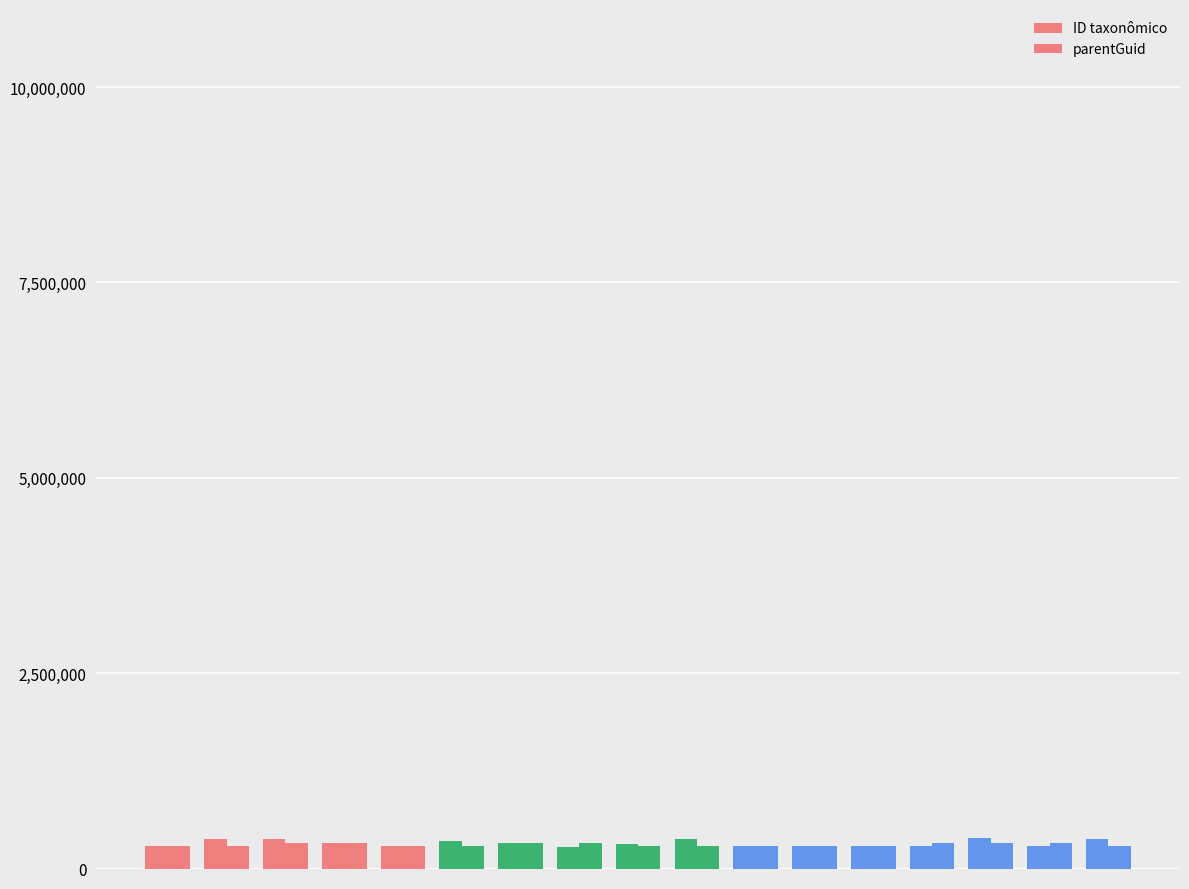

Reading left to right, extract all data points from this chart.

ID taxonômico: 287604	383378	383369	330456	287546	356208	330459	278944	315575	374998	287586	285703	285715	288961	393454	288938	383365
parentGuid: 287601	287601	330401	330451	287542	284473	330451	330401	287609	287609	287578	285693	285693	330382	330401	330382	287542